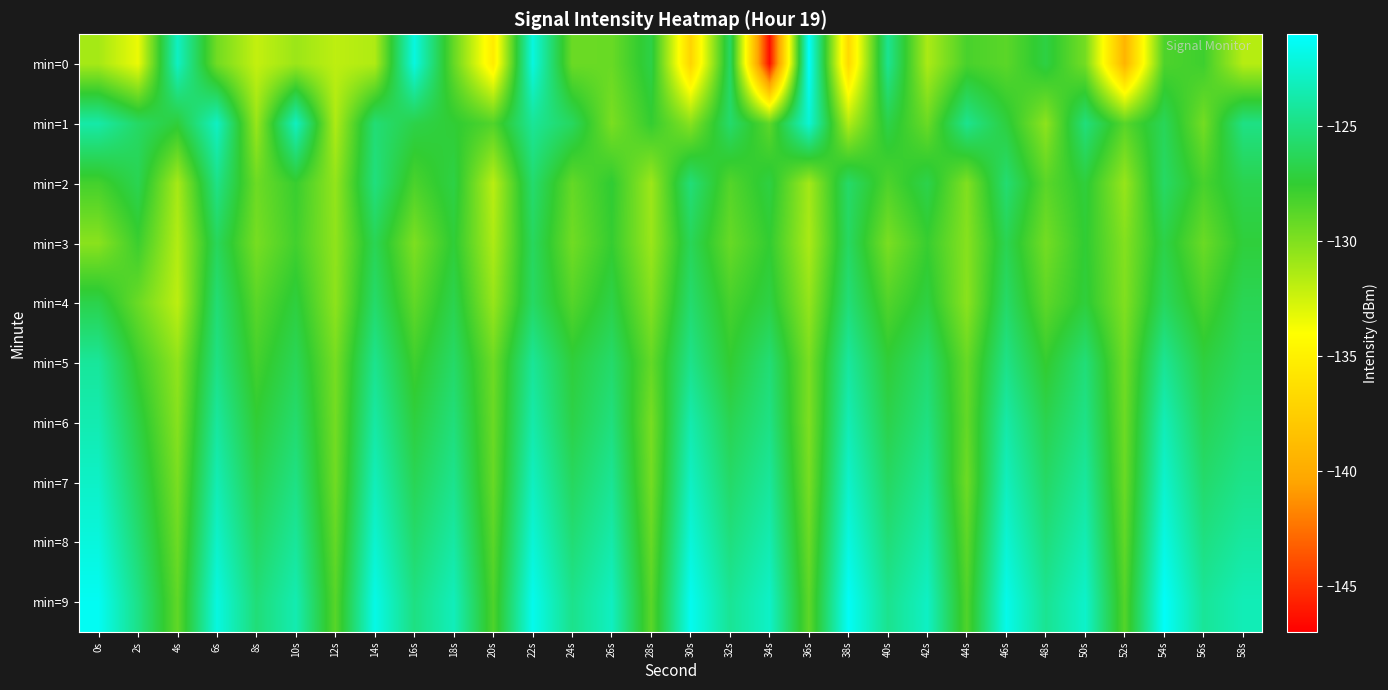

Reading left to right, list all the values displayed in this chart.

min=0: 0s=-131.2	2s=-133.4	4s=-122.9	6s=-129.5	8s=-132.1	10s=-130.8	12s=-131.9	14s=-131.5	16s=-122.0	18s=-129.1	20s=-135.4	22s=-122.0	24s=-129.3	26s=-129.2	28s=-126.8	30s=-137.1	32s=-125.9	34s=-146.5	36s=-121.2	38s=-136.7	40s=-124.5	42s=-131.3	44s=-128.2	46s=-128.8	48s=-127.0	50s=-129.6	52s=-139.4	54s=-128.4	56s=-127.9	58s=-131.7
min=1: 0s=-123.8	2s=-125.9	4s=-127.2	6s=-122.9	8s=-130.8	10s=-123.0	12s=-131.4	14s=-125.4	16s=-126.8	18s=-127.4	20s=-128.5	22s=-124.3	24s=-126.1	26s=-129.8	28s=-127.6	30s=-130.2	32s=-125.7	34s=-128.9	36s=-122.4	38s=-131.5	40s=-126.8	42s=-129.3	44s=-124.6	46s=-127.1	48s=-130.4	50s=-125.2	52s=-128.7	54s=-126.3	56s=-129.6	58s=-124.9
min=2: 0s=-128.1	2s=-126.5	4s=-131.2	6s=-124.8	8s=-129.4	10s=-127.7	12s=-130.6	14s=-125.1	16s=-128.3	18s=-126.9	20s=-131.8	22s=-125.6	24s=-129.1	26s=-127.4	28s=-130.9	30s=-125.3	32s=-128.6	34s=-127.0	36s=-131.1	38s=-125.8	40s=-128.4	42s=-126.7	44s=-130.0	46s=-125.5	48s=-128.8	50s=-127.2	52s=-130.7	54s=-125.9	56s=-128.2	58s=-126.6
min=3: 0s=-130.3	2s=-127.8	4s=-131.6	6s=-126.2	8s=-129.7	10s=-128.0	12s=-130.5	14s=-126.4	16s=-129.9	18s=-127.3	20s=-131.4	22s=-126.1	24s=-129.5	26s=-127.6	28s=-130.8	30s=-126.3	32s=-129.2	34s=-127.5	36s=-131.3	38s=-126.0	40s=-129.8	42s=-127.7	44s=-130.2	46s=-126.5	48s=-129.6	50s=-127.4	52s=-130.1	54s=-126.8	56s=-129.3	58s=-127.2
min=4: 0s=-126.7	2s=-129.3	4s=-131.9	6s=-125.4	8s=-128.8	10s=-127.1	12s=-130.4	14s=-125.7	16s=-129.0	18s=-126.6	20s=-130.7	22s=-125.9	24s=-128.6	26s=-126.8	28s=-130.1	30s=-125.6	32s=-128.2	34s=-126.9	36s=-130.6	38s=-125.3	40s=-128.5	42s=-127.0	44s=-130.3	46s=-125.8	48s=-128.9	50s=-127.2	52s=-130.0	54s=-126.1	56s=-128.3	58s=-126.4
min=5: 0s=-124.2	2s=-127.8	4s=-130.5	6s=-124.9	8s=-128.1	10s=-126.3	12s=-129.7	14s=-124.6	16s=-127.9	18s=-125.8	20s=-129.4	22s=-124.3	24s=-127.2	26s=-125.7	28s=-129.1	30s=-124.7	32s=-127.5	34s=-125.4	36s=-129.8	38s=-124.1	40s=-127.3	42s=-125.6	44s=-129.2	46s=-124.8	48s=-127.6	50s=-125.3	52s=-129.5	54s=-124.4	56s=-127.1	58s=-125.9
min=6: 0s=-123.5	2s=-126.9	4s=-130.2	6s=-124.1	8s=-127.4	10s=-125.6	12s=-129.6	14s=-123.9	16s=-127.1	18s=-125.2	20s=-129.3	22s=-123.7	24s=-126.8	26s=-125.1	28s=-129.7	30s=-123.6	32s=-126.5	34s=-124.9	36s=-129.9	38s=-123.4	40s=-126.7	42s=-125.0	44s=-129.1	46s=-123.8	48s=-126.6	50s=-124.8	52s=-129.4	54s=-123.3	56s=-126.4	58s=-125.3
min=7: 0s=-122.8	2s=-126.2	4s=-129.8	6s=-123.4	8s=-126.7	10s=-124.9	12s=-129.5	14s=-123.2	16s=-126.4	18s=-124.6	20s=-129.2	22s=-123.0	24s=-126.1	26s=-124.4	28s=-129.6	30s=-122.9	32s=-125.8	34s=-124.2	36s=-129.7	38s=-122.7	40s=-126.0	42s=-124.3	44s=-129.4	46s=-123.1	48s=-125.9	50s=-124.1	52s=-129.3	54s=-122.6	56s=-125.7	58s=-124.7
min=8: 0s=-122.1	2s=-125.5	4s=-129.4	6s=-122.7	8s=-126.0	10s=-124.2	12s=-129.1	14s=-122.5	16s=-125.7	18s=-123.9	20s=-128.8	22s=-122.3	24s=-125.4	26s=-123.7	28s=-129.2	30s=-122.2	32s=-125.1	34s=-123.5	36s=-129.3	38s=-122.0	40s=-125.3	42s=-123.6	44s=-128.9	46s=-122.4	48s=-125.2	50s=-123.4	52s=-129.0	54s=-121.9	56s=-125.0	58s=-124.0
min=9: 0s=-121.4	2s=-124.8	4s=-129.0	6s=-122.0	8s=-125.3	10s=-123.5	12s=-128.7	14s=-121.8	16s=-125.0	18s=-123.2	20s=-128.4	22s=-121.6	24s=-124.7	26s=-123.0	28s=-128.8	30s=-121.5	32s=-124.4	34s=-122.8	36s=-128.9	38s=-121.3	40s=-124.6	42s=-122.9	44s=-128.5	46s=-121.7	48s=-124.5	50s=-122.7	52s=-128.6	54s=-121.2	56s=-124.3	58s=-123.3